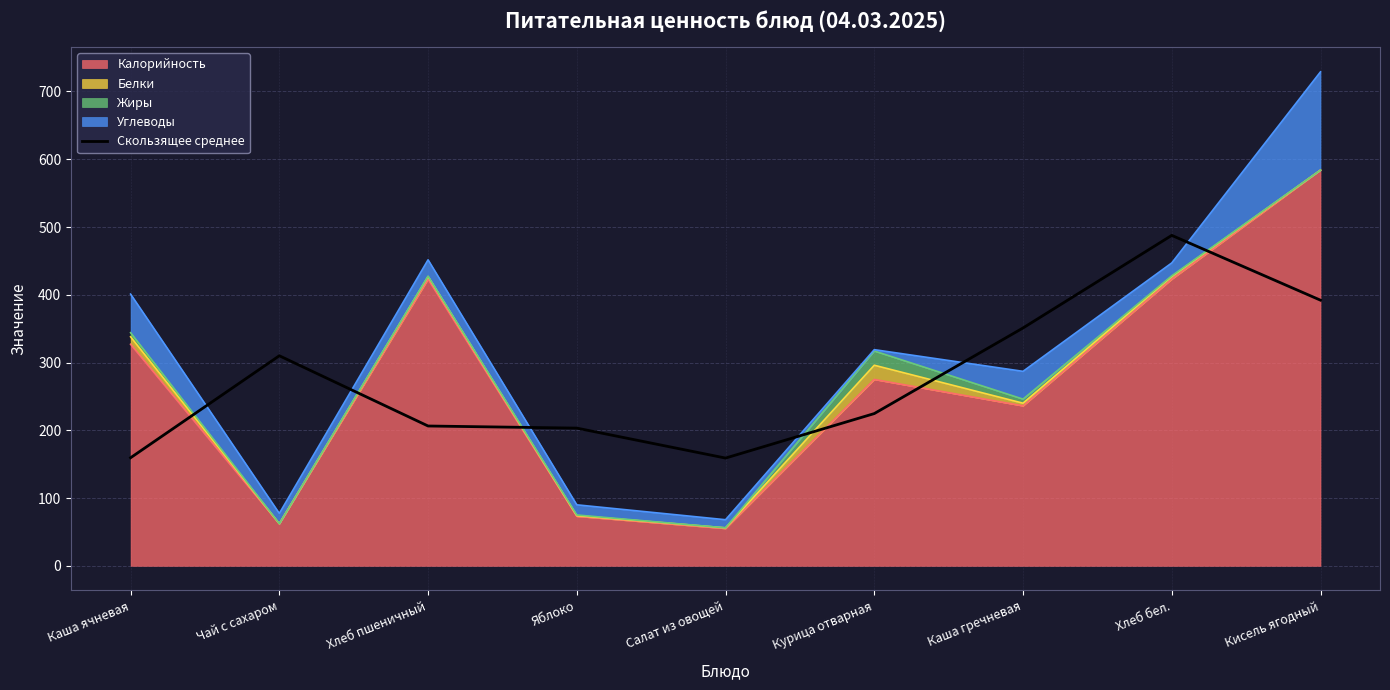

How many lines are shown in the chart?

1